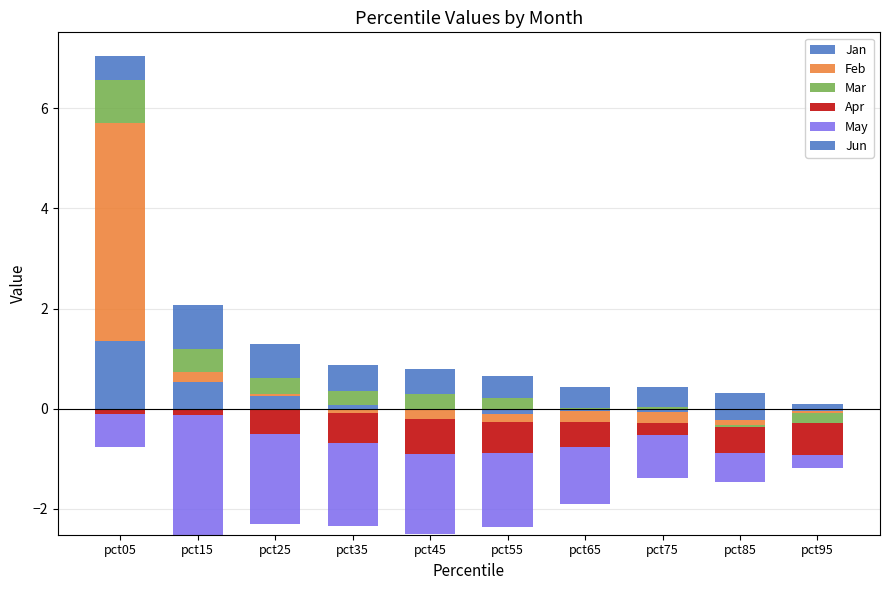

What is the average value of the Jan series?

0.2